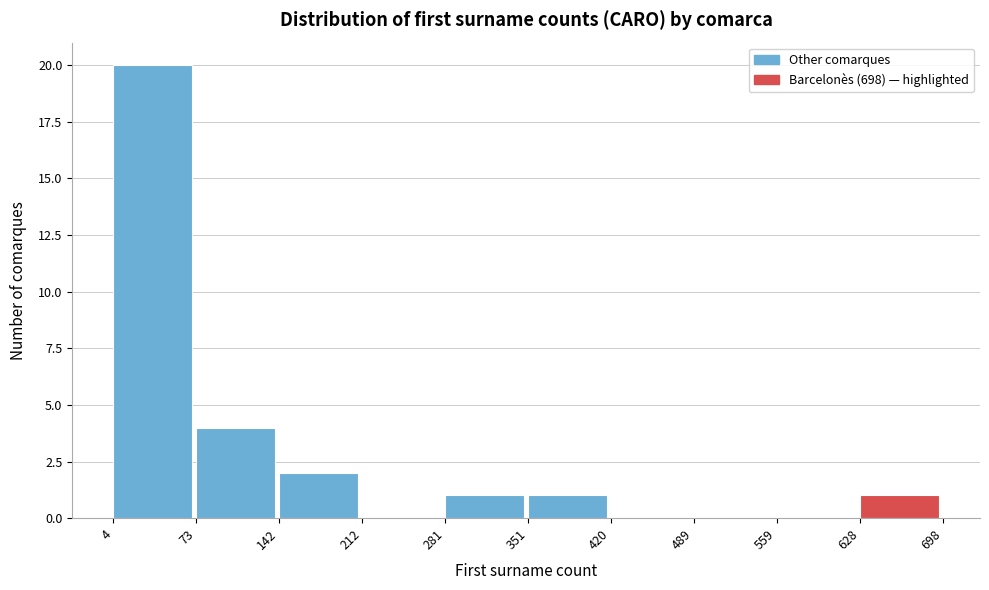

Reading left to right, transcribe this chart: for each bar, give the range it covers on the x-axis and its height. The values are not printed on the chart, so give them approximately, as read against the axis.

4 to 73: 20
73 to 142: 4
142 to 212: 2
212 to 281: 0
281 to 351: 1
351 to 420: 1
420 to 489: 0
489 to 559: 0
559 to 628: 0
628 to 698: 1